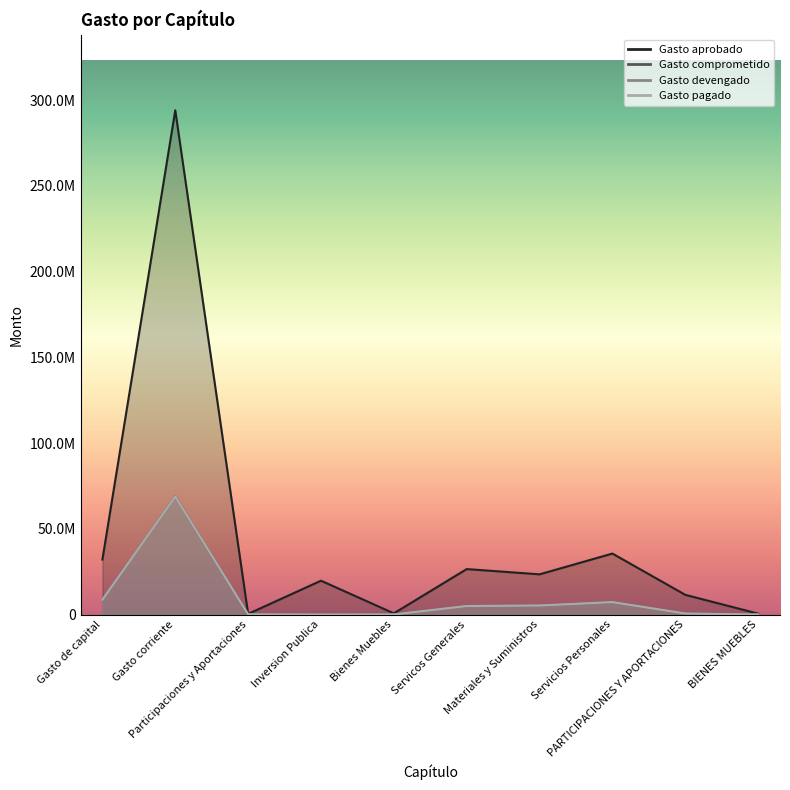

True or false: Gasto pagado and Gasto devengado intersect in this chart.

False